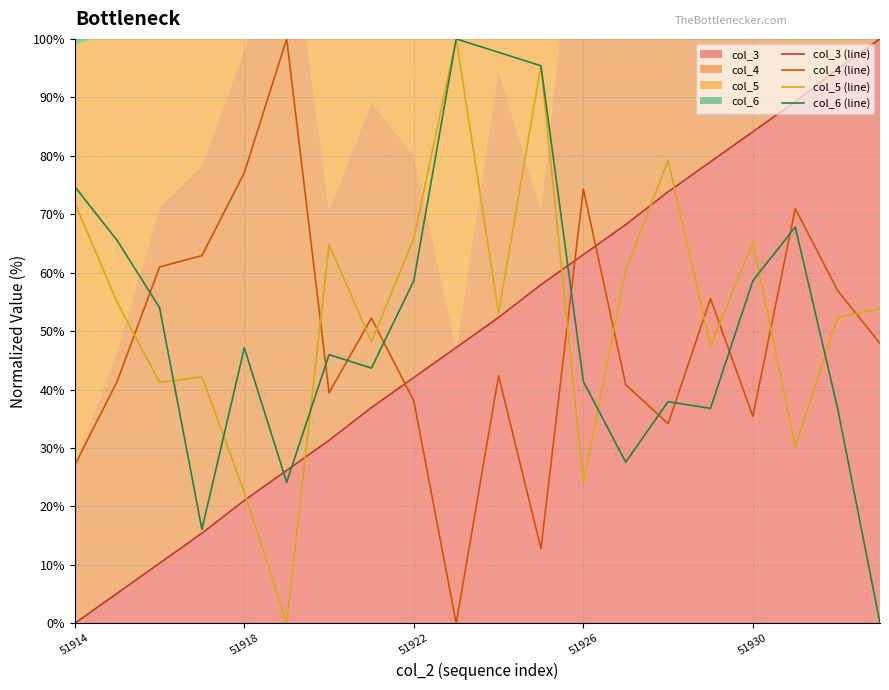

In col_4 (line), how many points are lower than both neighbors (excluding endpoints)?

5